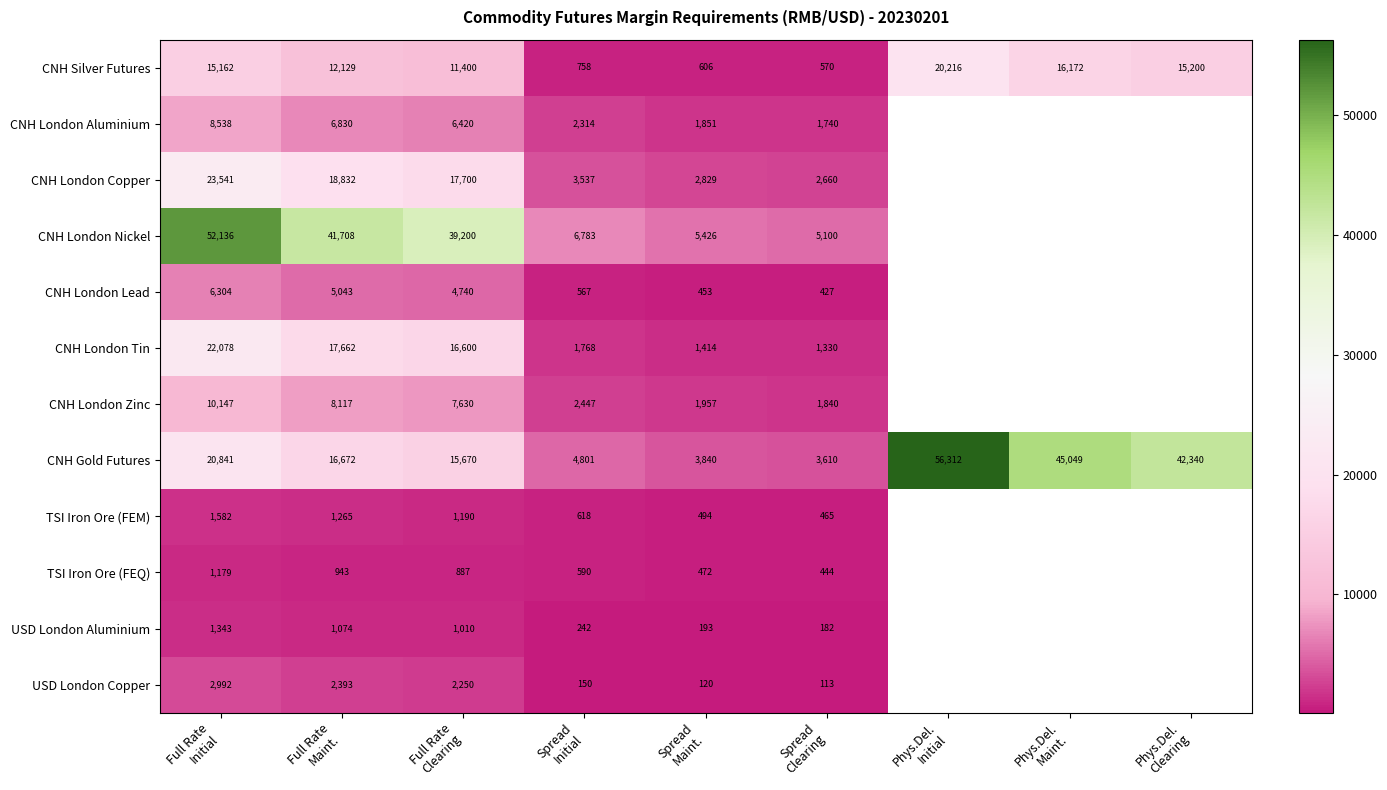

Between Spread Initial and Phys.Del. Initial, which series saw the biggest shift?

CNH Gold Futures